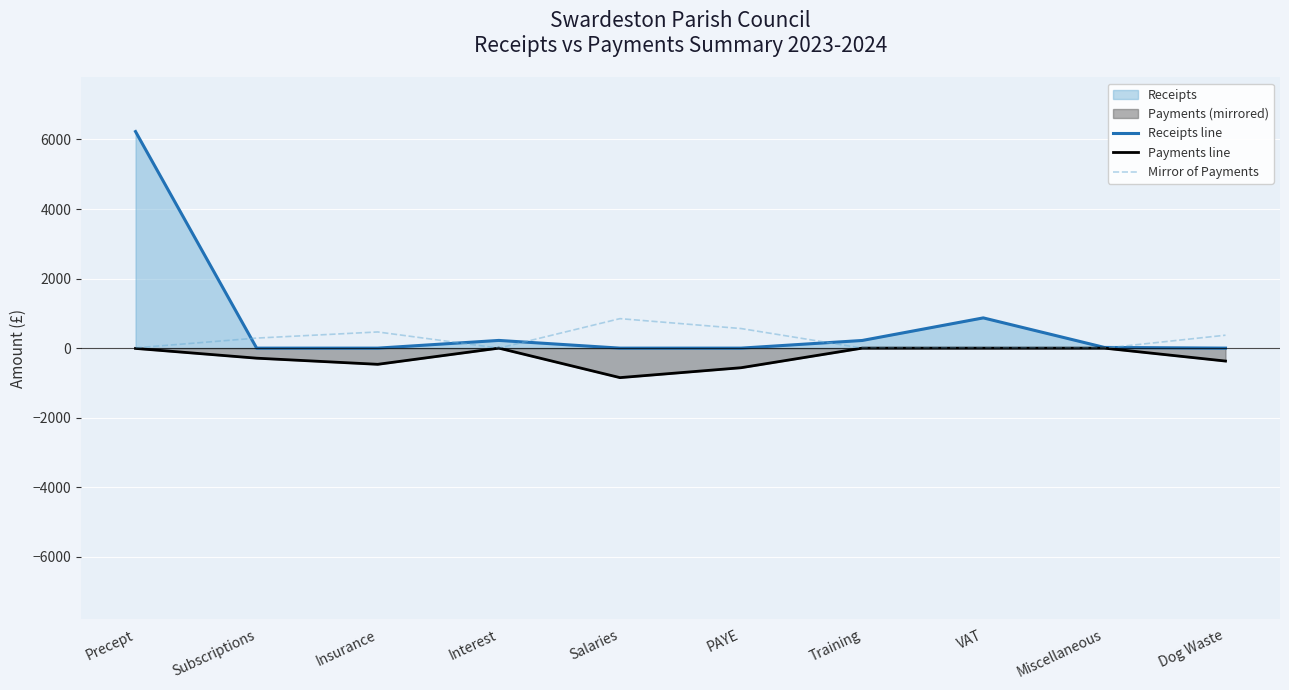

At which category does the chart reach its minimum across all series?

Salaries